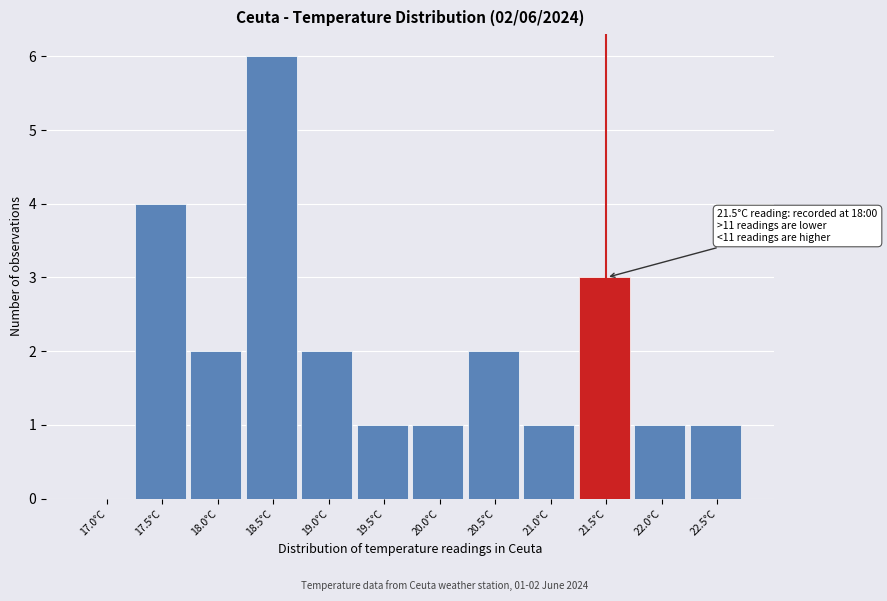

Reading left to right, what are all the values shown in this chart?

17.0°C=0	17.5°C=4	18.0°C=2	18.5°C=6	19.0°C=2	19.5°C=1	20.0°C=1	20.5°C=2	21.0°C=1	21.5°C=3	22.0°C=1	22.5°C=1